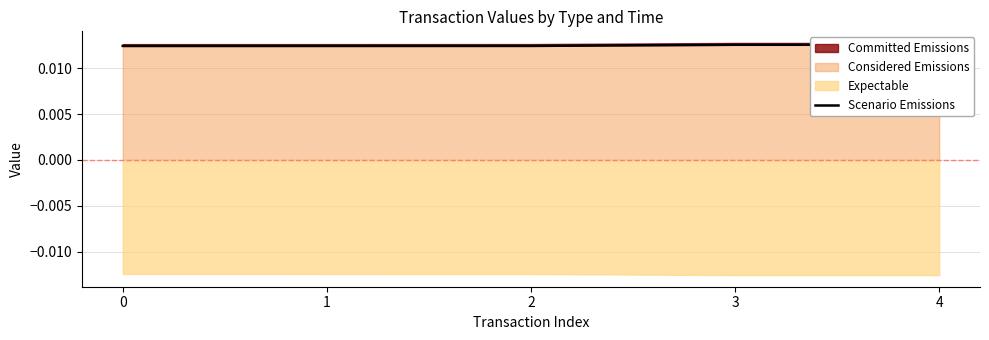

Does the chart display data point markers on the line(s)?

No